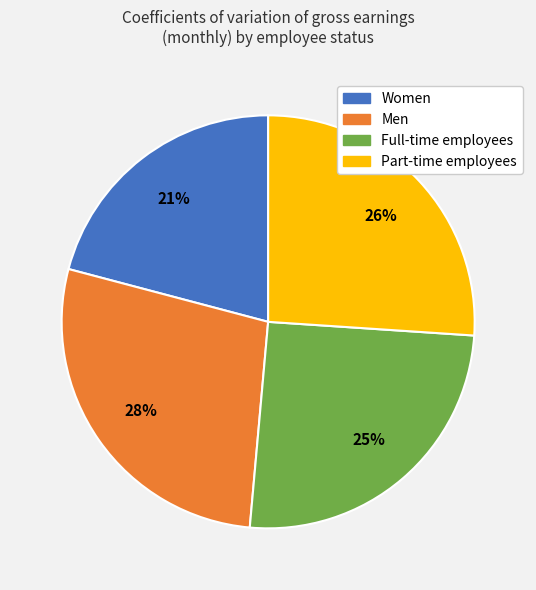

Is there any slice that represents more than half of the pie?

No